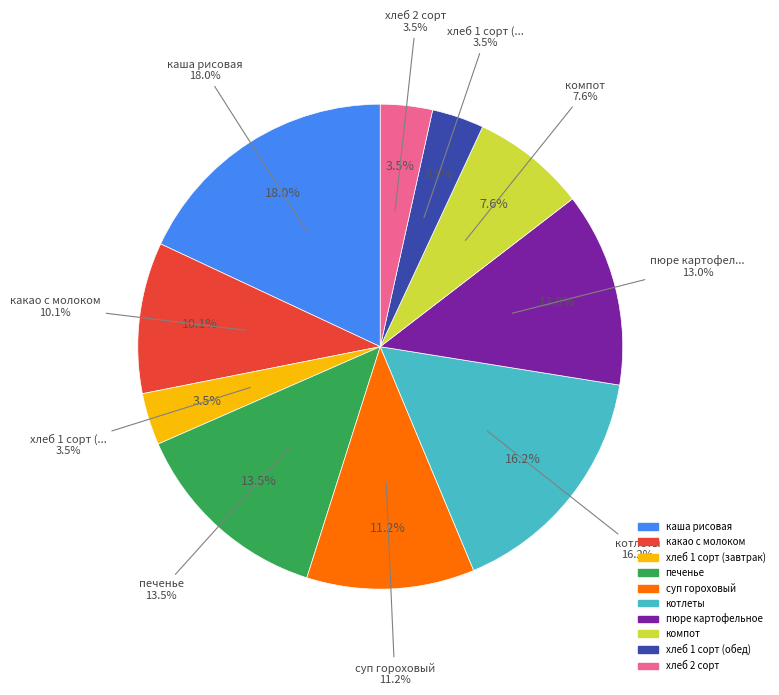

What is the largest slice in the pie chart?

каша рисовая